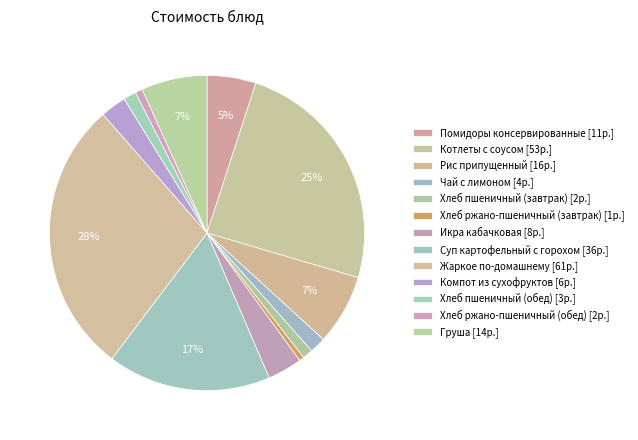

How many slices are in this pie chart?

13